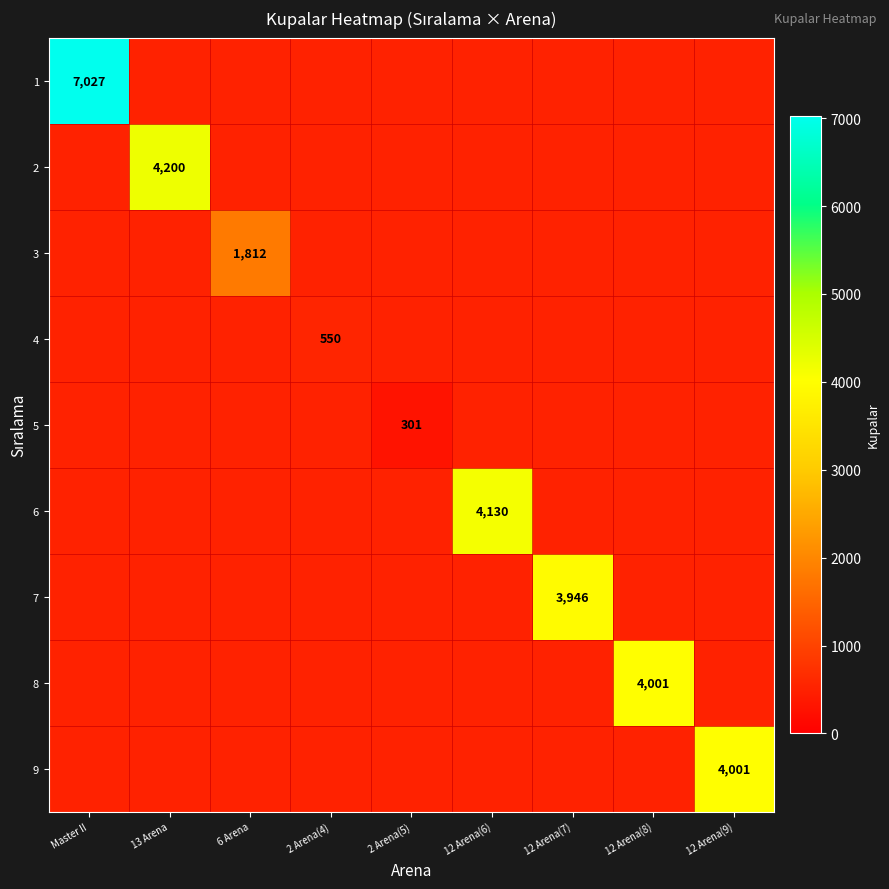

The 7 series shows 0 at Master II. True or false?

True